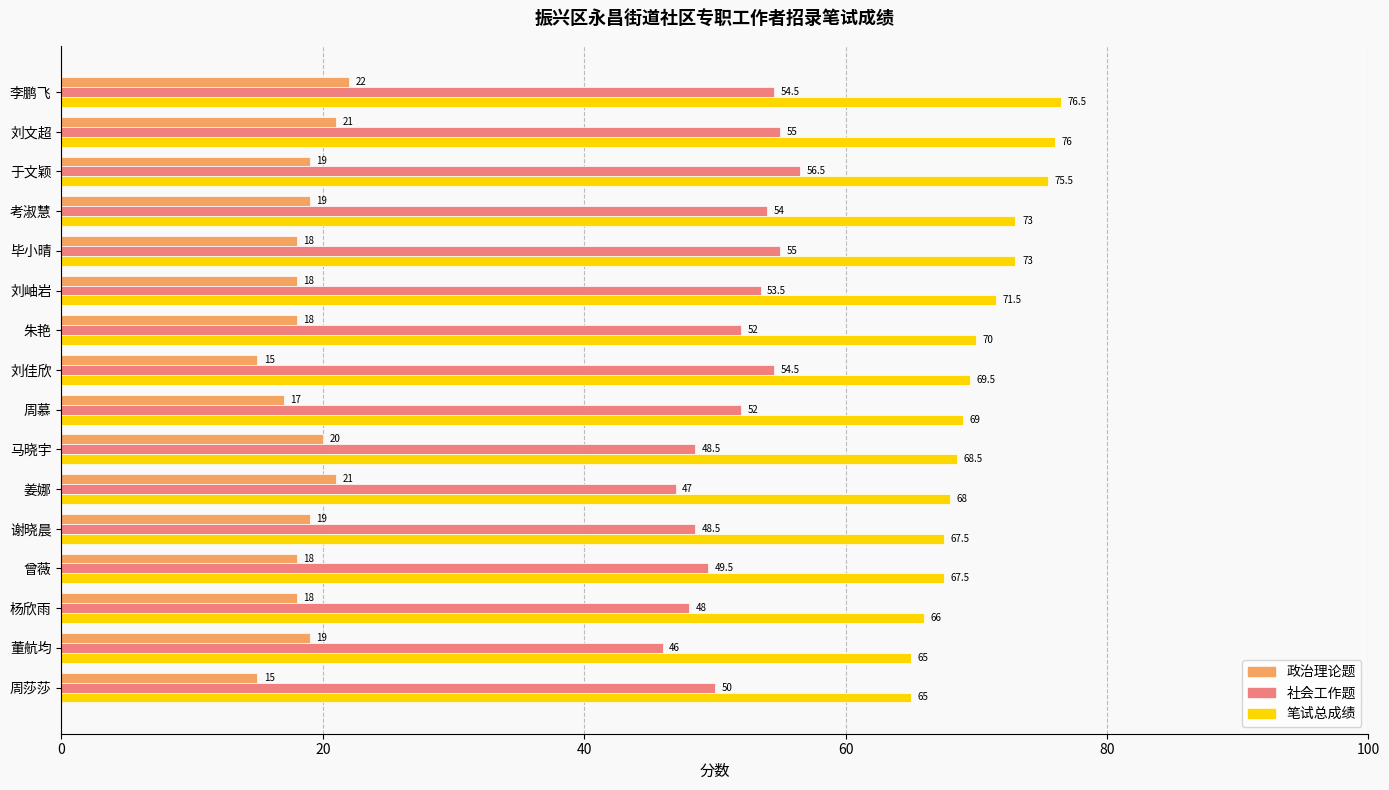

What is the difference between the maximum and second lowest values in the 政治理论题 series?

7.0